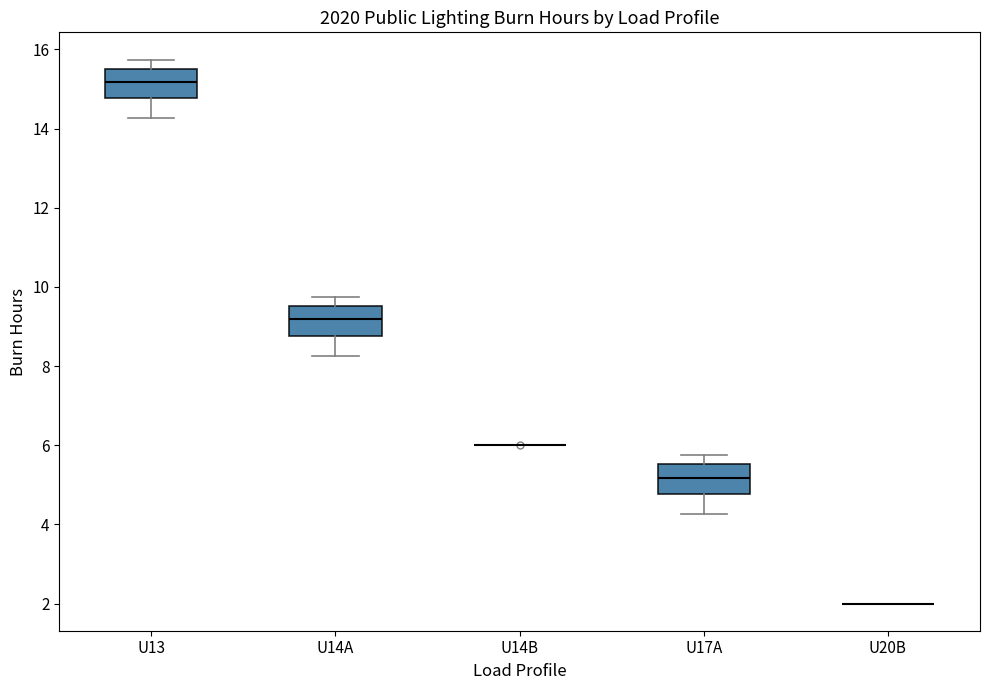

Reading left to right, transcribe this box plot: for each box, give where its median line is, the range the box spans, and where its two whiskers end, as read against the y-axis. The values are not printed on the chart, so give them approximately, as read against the axis.

U13: median 15.2, box 14.8 to 15.6, whiskers 14.2 to 15.8
U14A: median 9.2, box 8.8 to 9.6, whiskers 8.2 to 9.8
U14B: box collapsed to a line at 6.0, whiskers 6.0 to 6.0
U17A: median 5.2, box 4.8 to 5.6, whiskers 4.2 to 5.8
U20B: box collapsed to a line at 2.0, whiskers 2.0 to 2.0